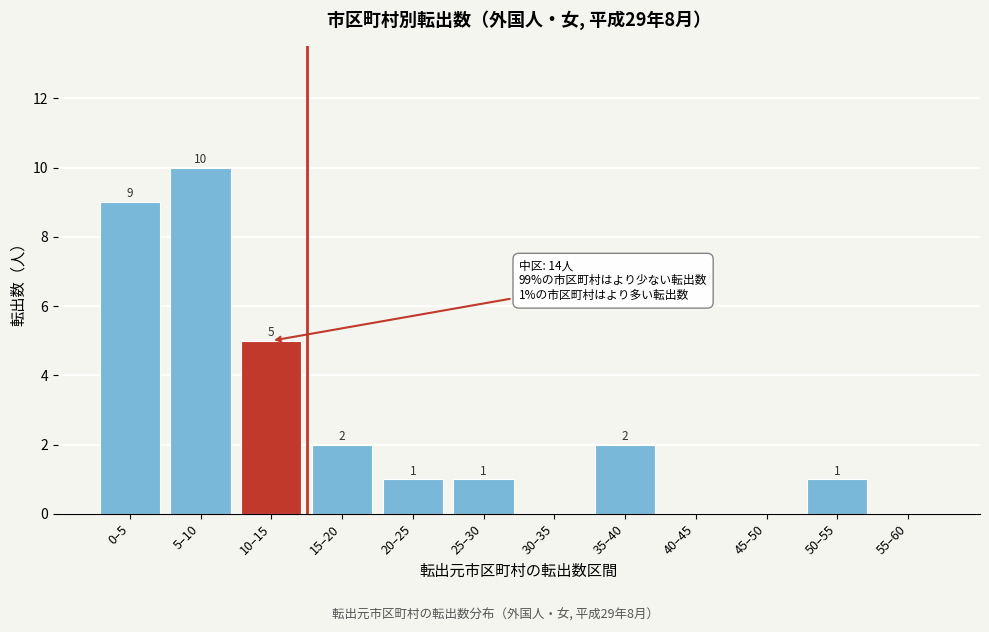

Reading right to left, what are all the values shown in this chart?

55–60=0	50–55=1	45–50=0	40–45=0	35–40=2	30–35=0	25–30=1	20–25=1	15–20=2	10–15=5	5–10=10	0–5=9